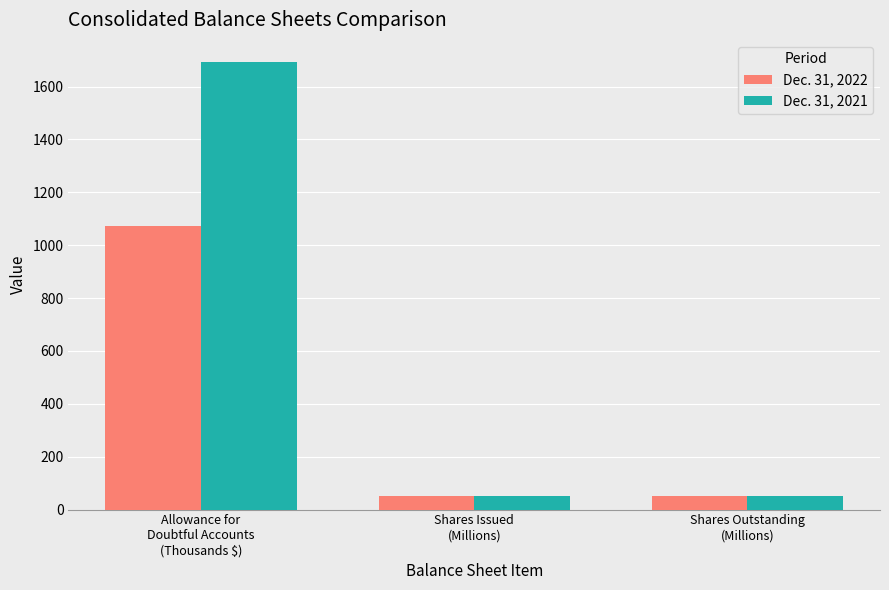

What are all the series names shown in the legend?

Dec. 31, 2022, Dec. 31, 2021